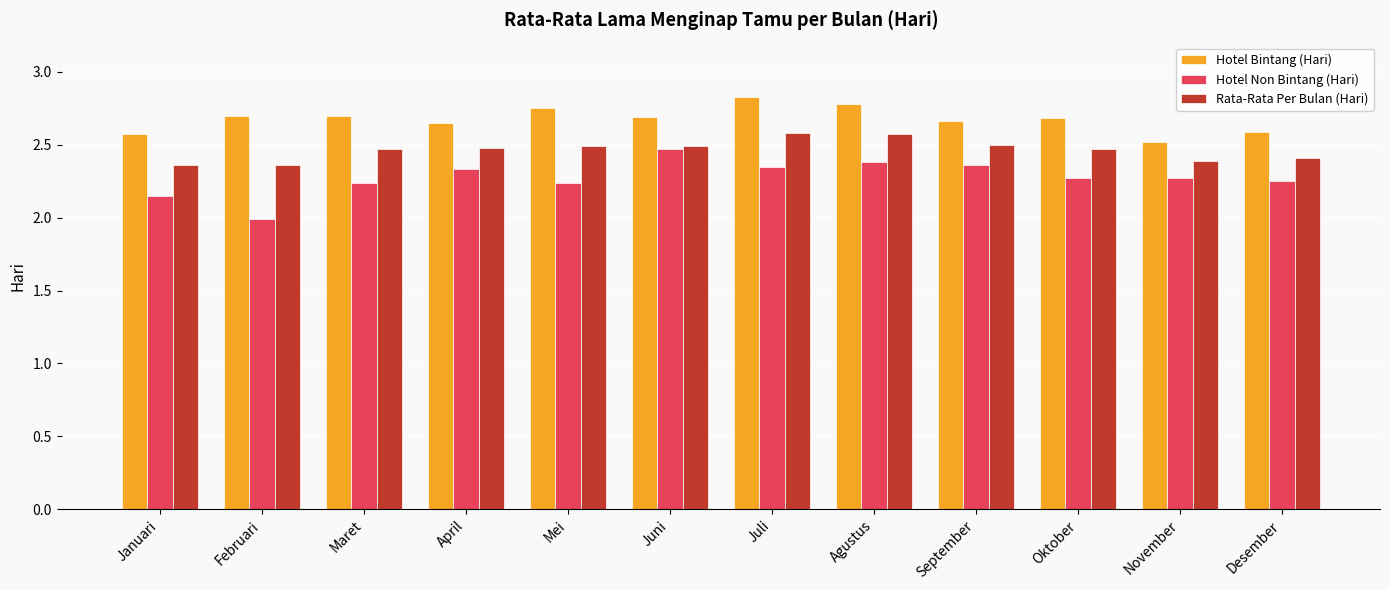

Read the Rata-Rata Per Bulan (Hari) value at Oktober.

2.5